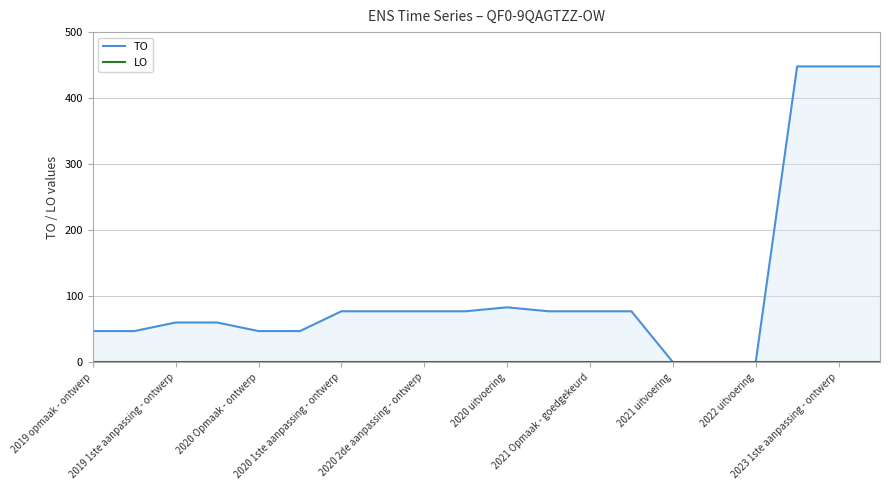

Where does the TO series first go above 77?

2020 uitvoering